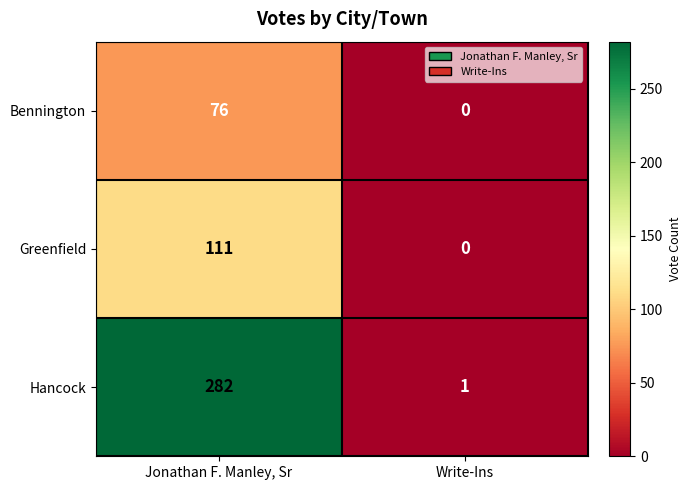

What is the maximum value for Hancock?

282